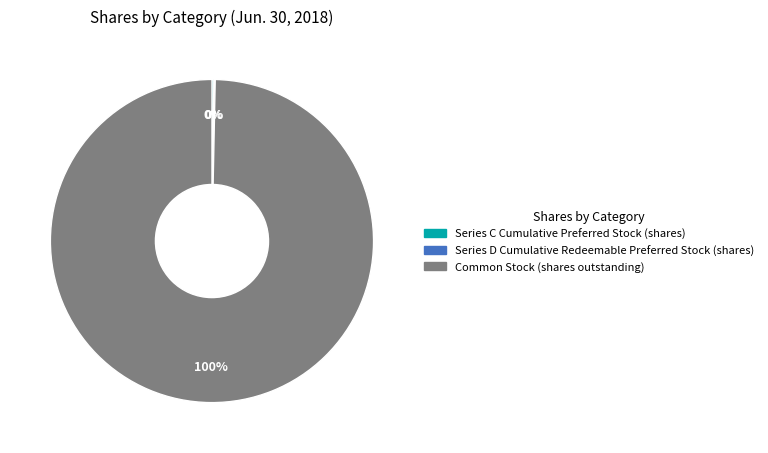

To the nearest percent, what is the average slice percentage?

33%